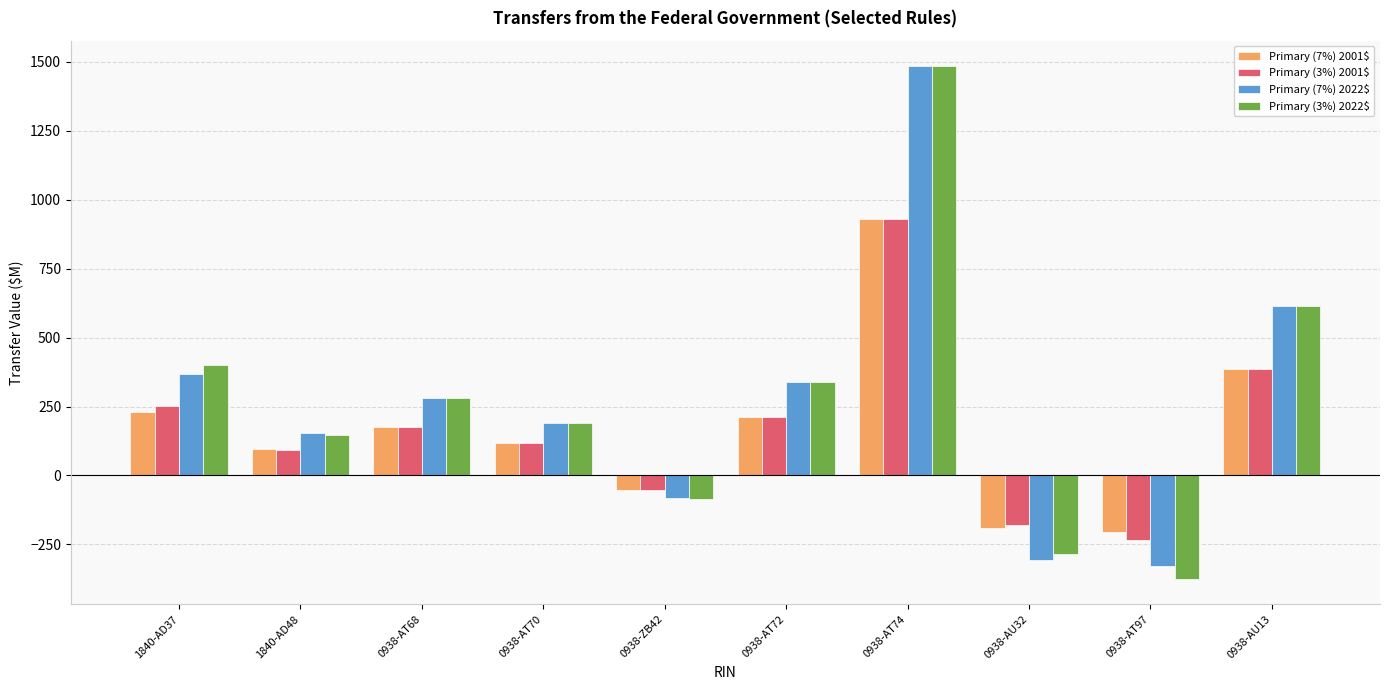

How many values in Primary (7%) 2001$ are below zero?

3